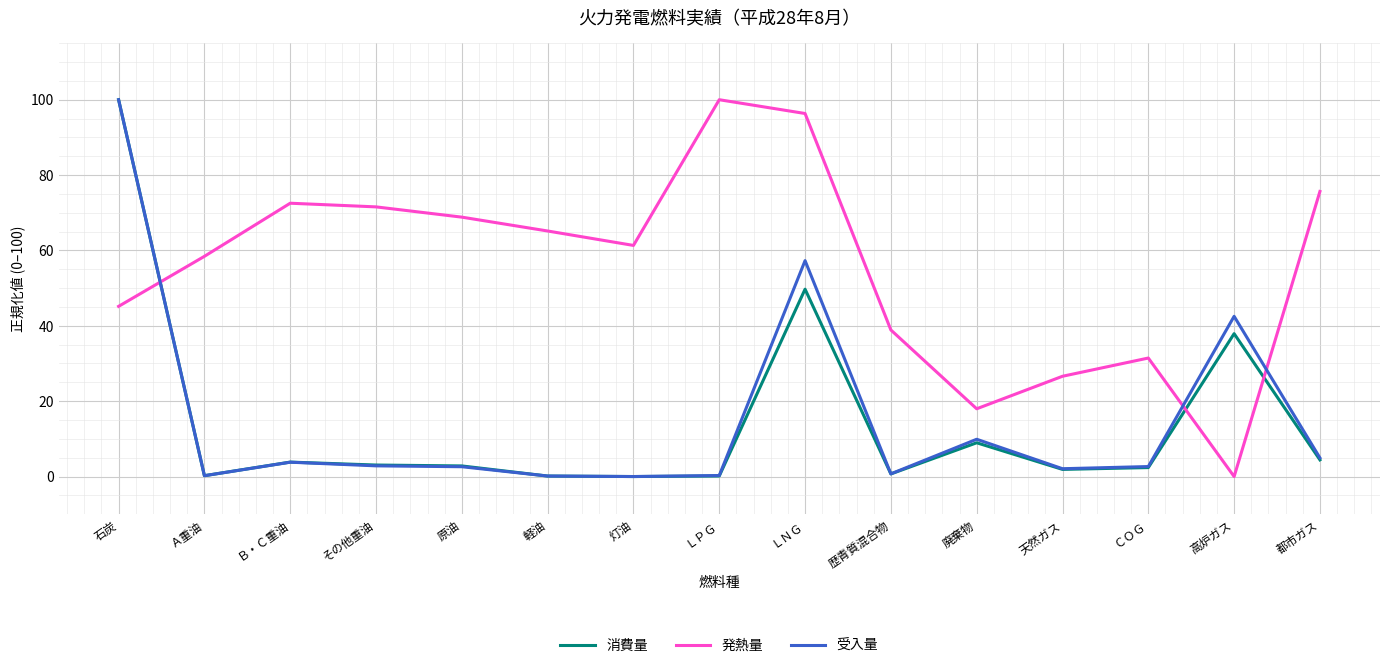

What position from the left is ＬＮＧ?

9